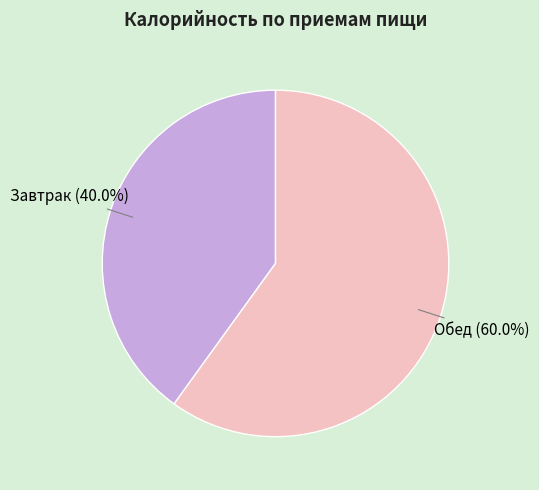

How many segments does this pie chart have?

2